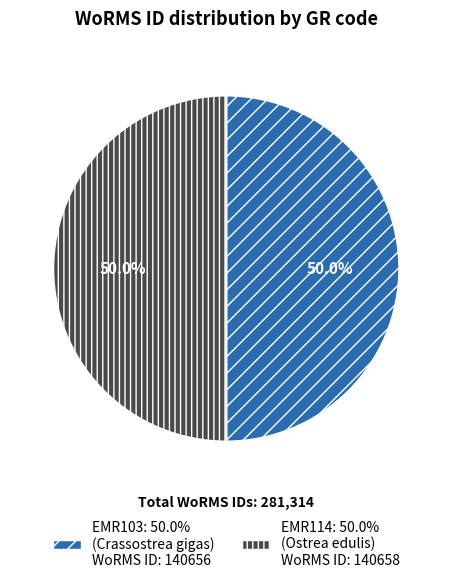

The EMR103 slice represents 40% of the pie. True or false?

False